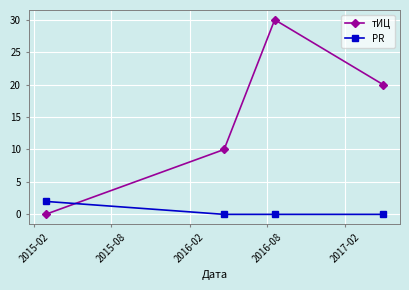

At how many categories does at least one series exceed 9?

3